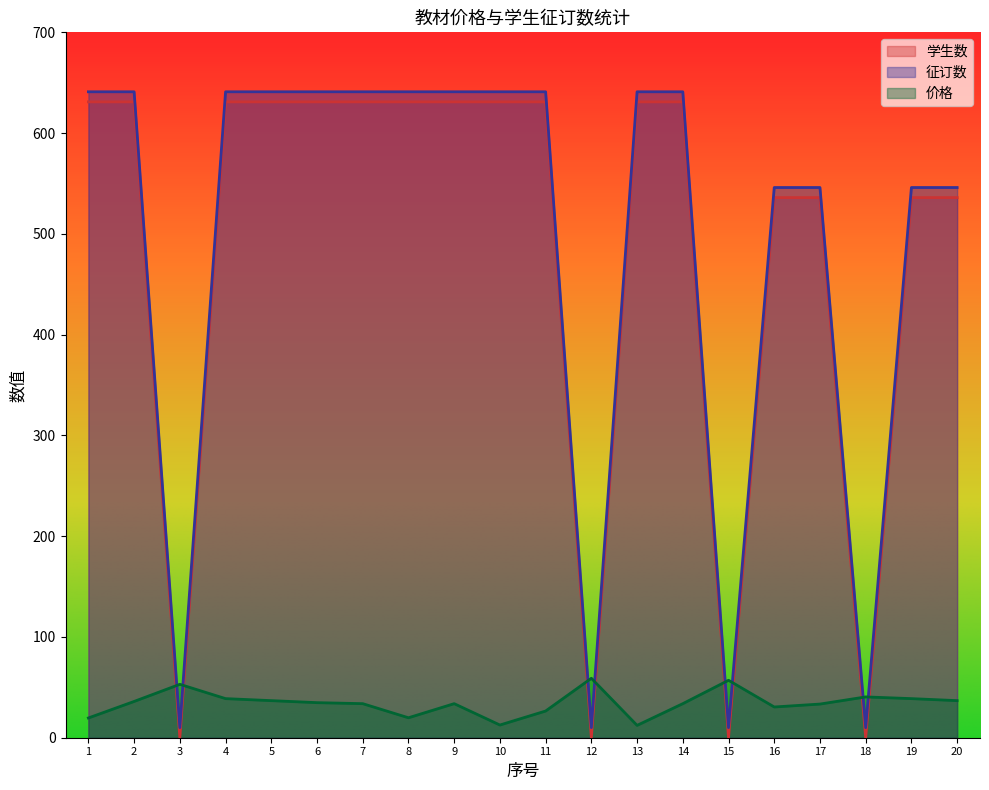

How many times do 价格 and 征订数 cross each other?

8